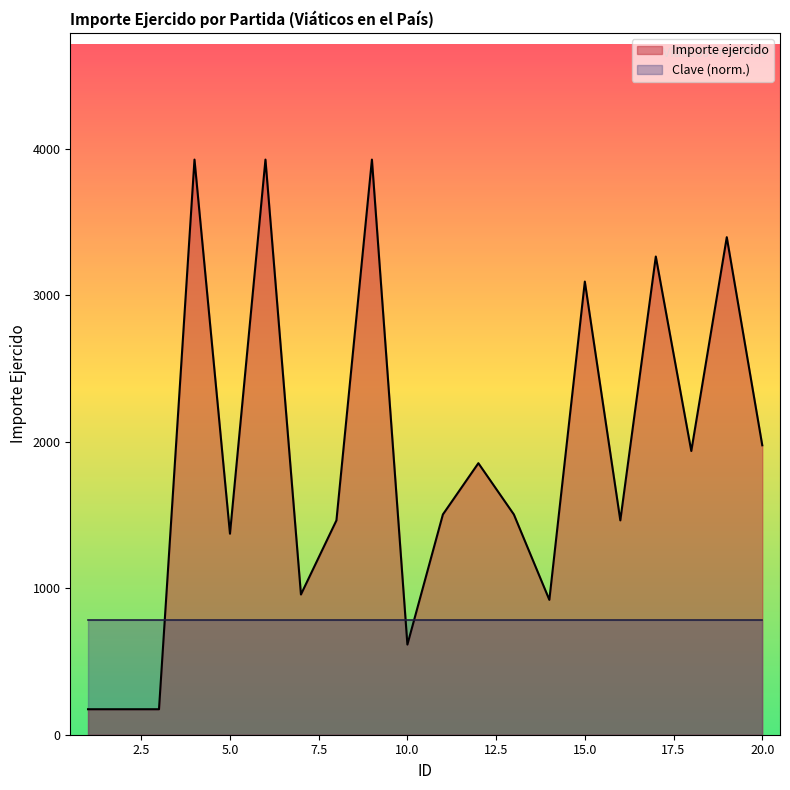

Reading left to right, extract all data points from this chart.

174.0	174.0	174.0	3927.0	1372.5	3927.0	957.5	1463.5	3927.0	615.5	1504.0	1854.0	1504.0	921.0	3094.0	1463.6	3265.0	1937.2	3397.0	1976.2